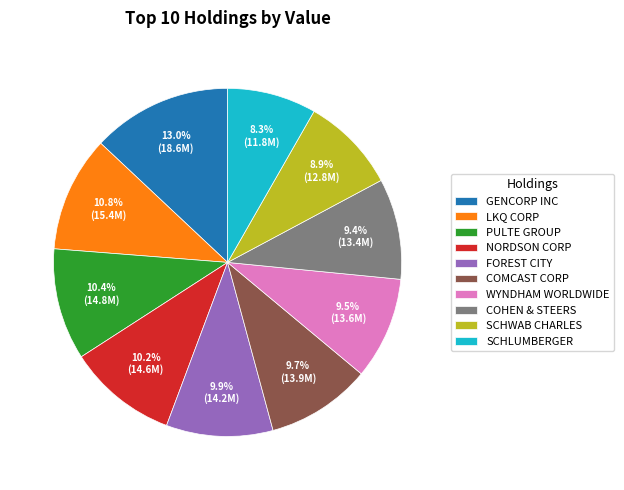

What percentage is NOT represented by NORDSON CORP?

89.8%